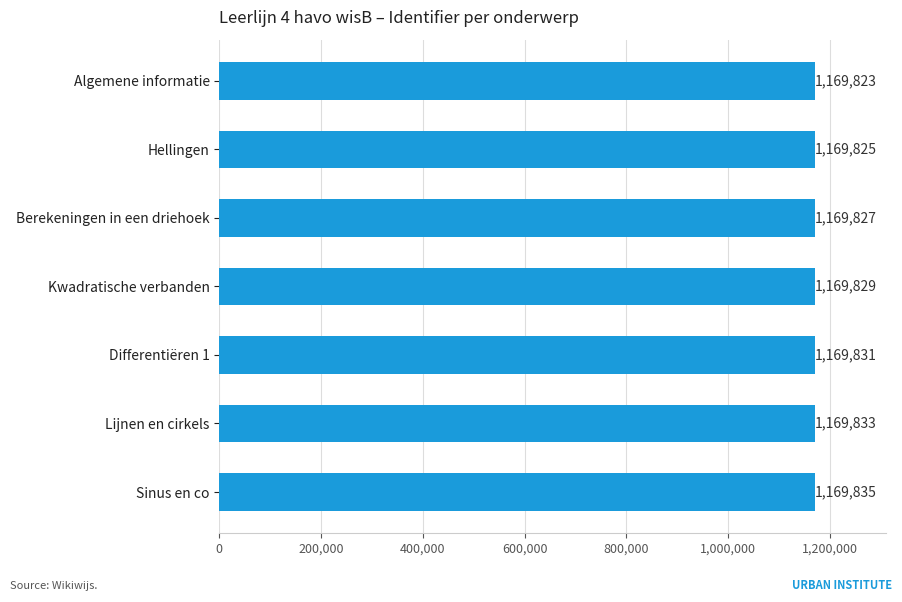

Reading bottom to top, what are all the values shown in this chart?

1169835	1169833	1169831	1169829	1169827	1169825	1169823